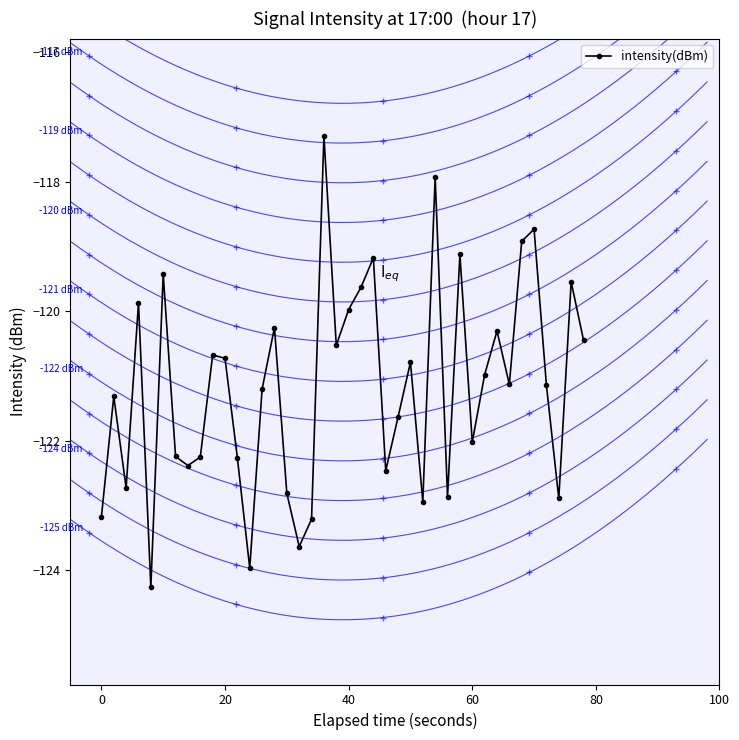

True or false: intensity(dBm) has more than 2 interior local peaks.

True